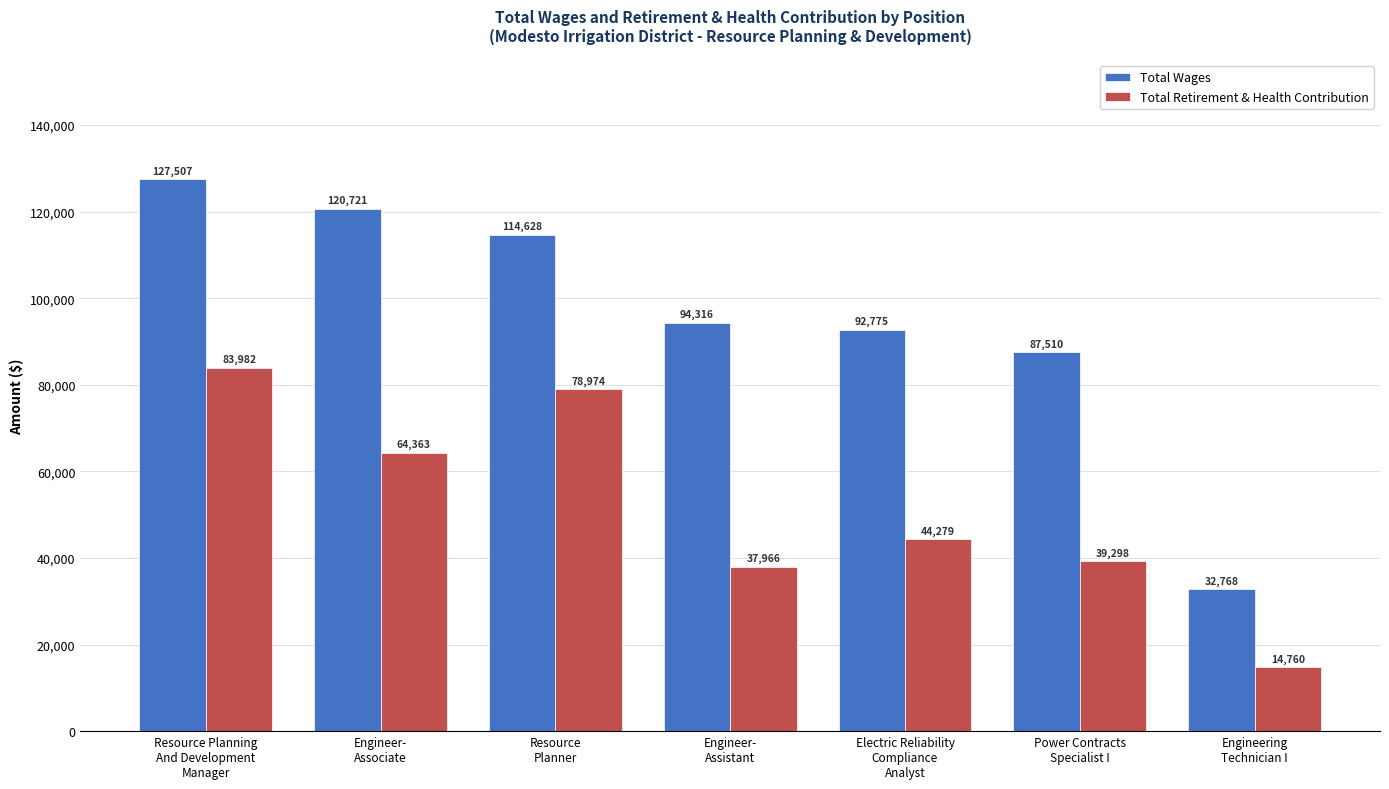

Which series has the largest range (max minus min)?

Total Wages